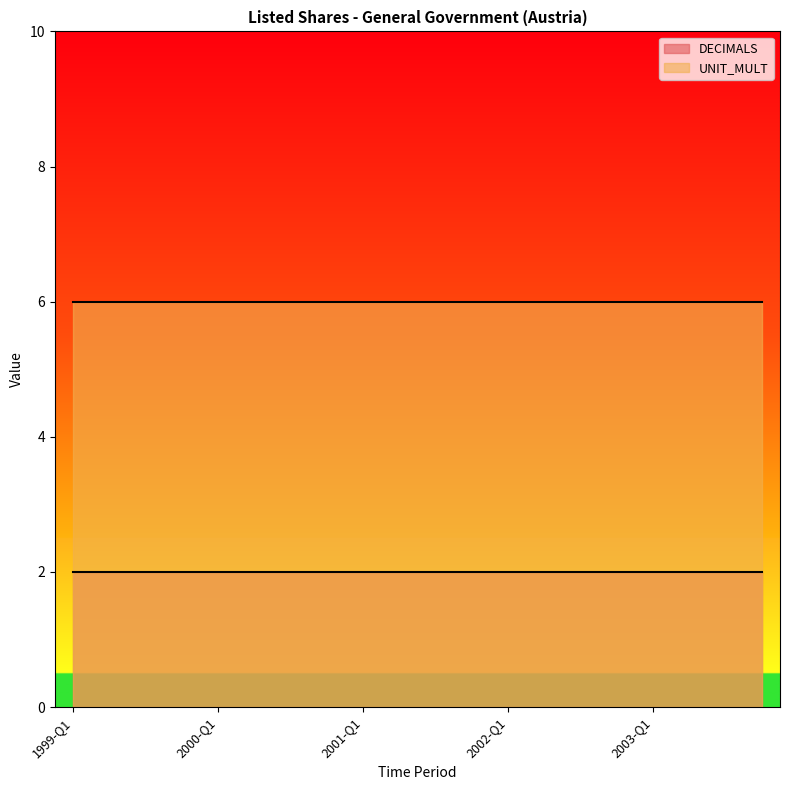

True or false: UNIT_MULT has more than 0 points higher than both neighbors.

False